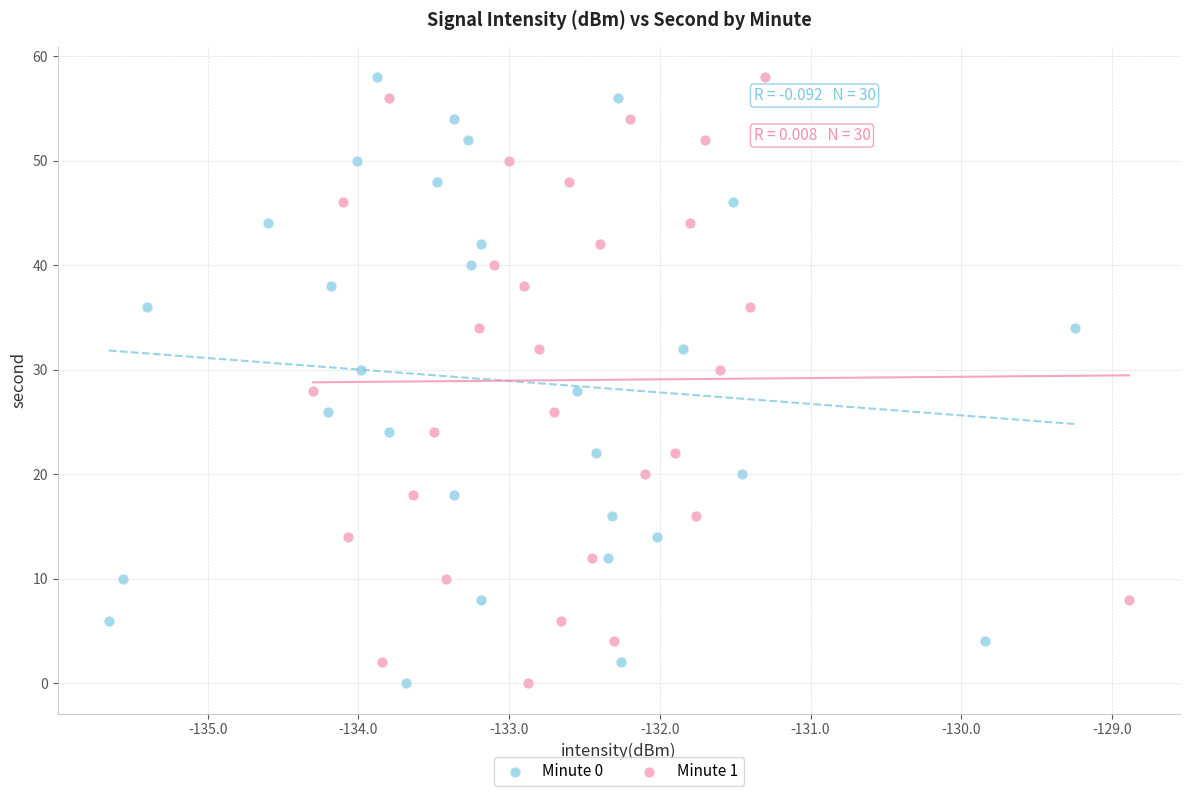

What are all the series names shown in the legend?

Minute 0, Minute 1